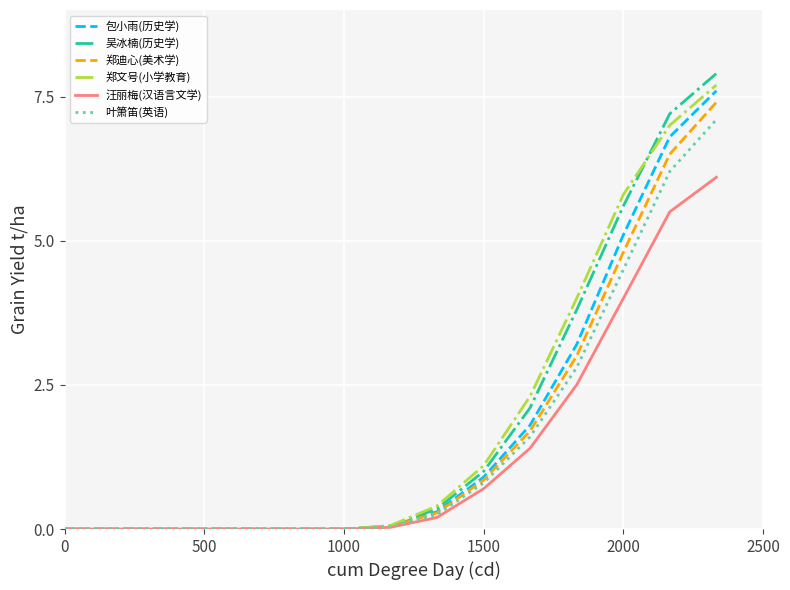

What is the maximum value for 郑迪心(美术学)?

7.4